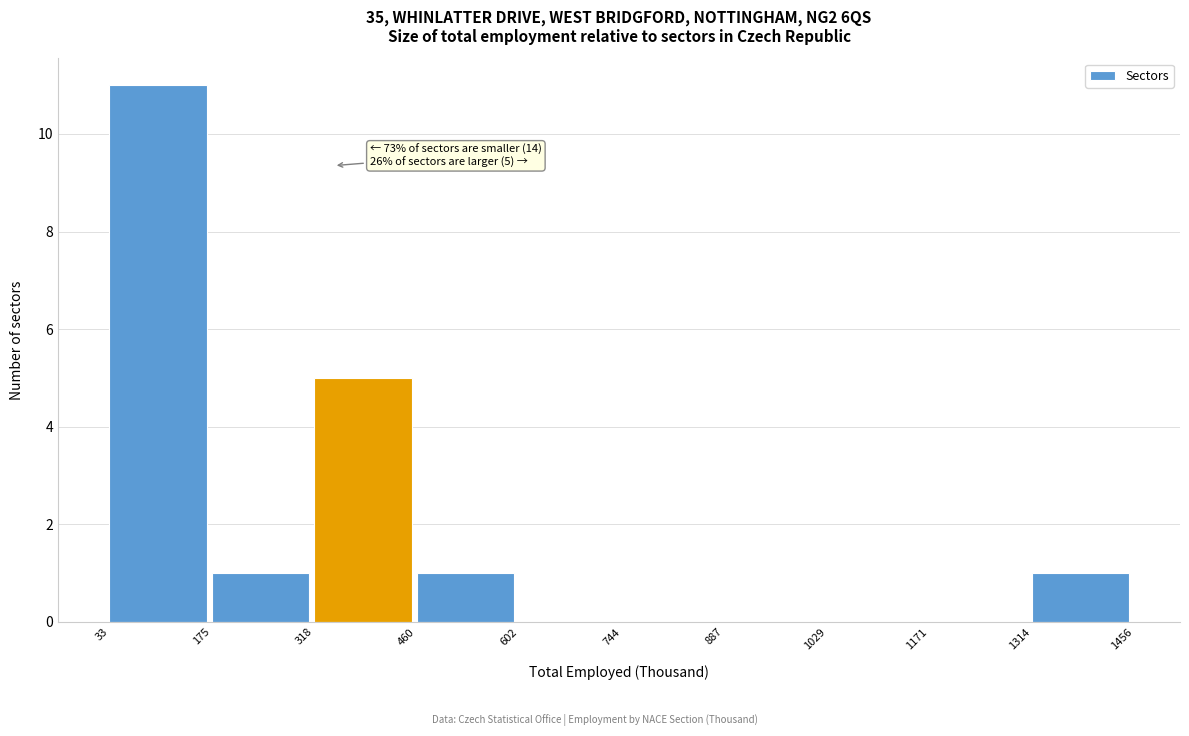

Over which range of the x-axis is the bar tallest?

33 to 175